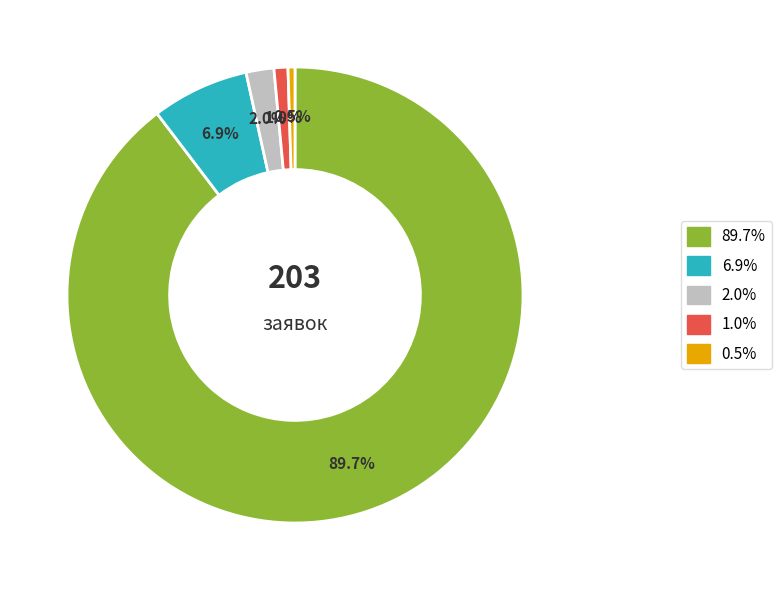

Is there a majority slice in this chart?

Yes